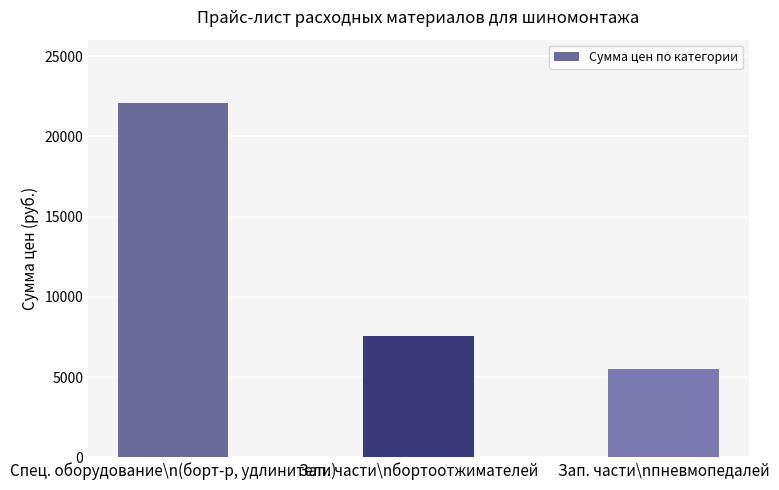

How many bars are there in total?

3